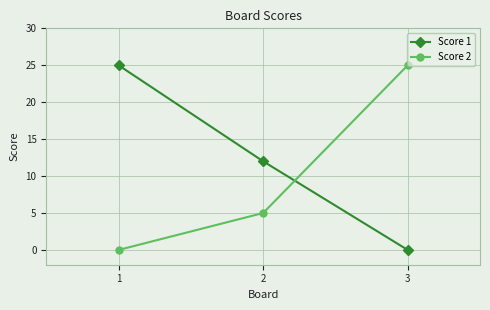

Which series has the largest total across all categories?

Score 1